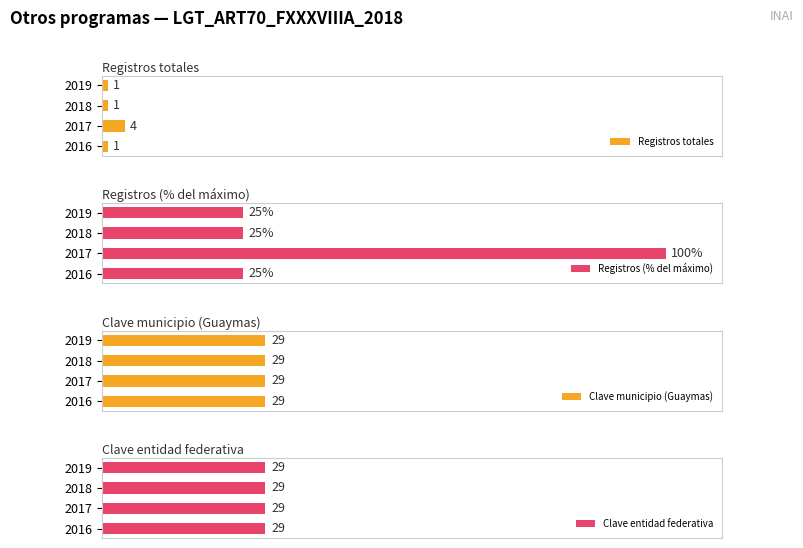

How many bars are there in each group?

4